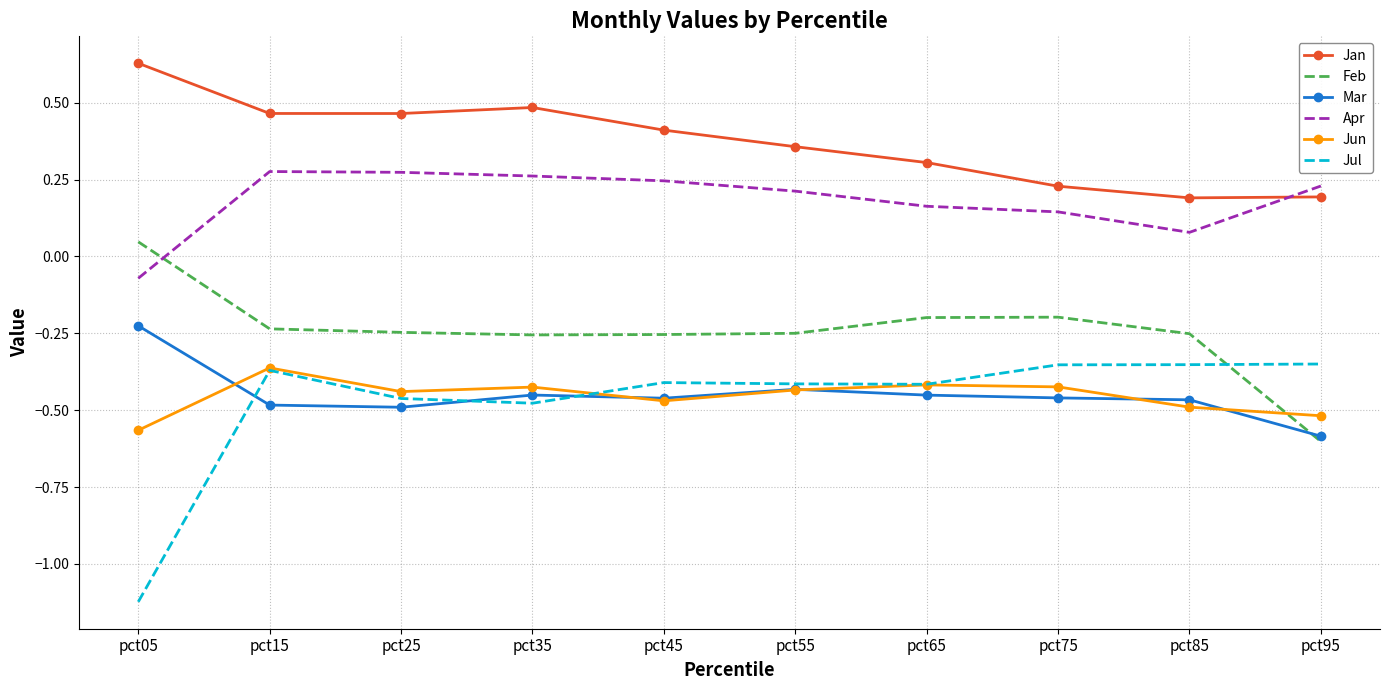

At which label does Jun reach its peak?

pct15